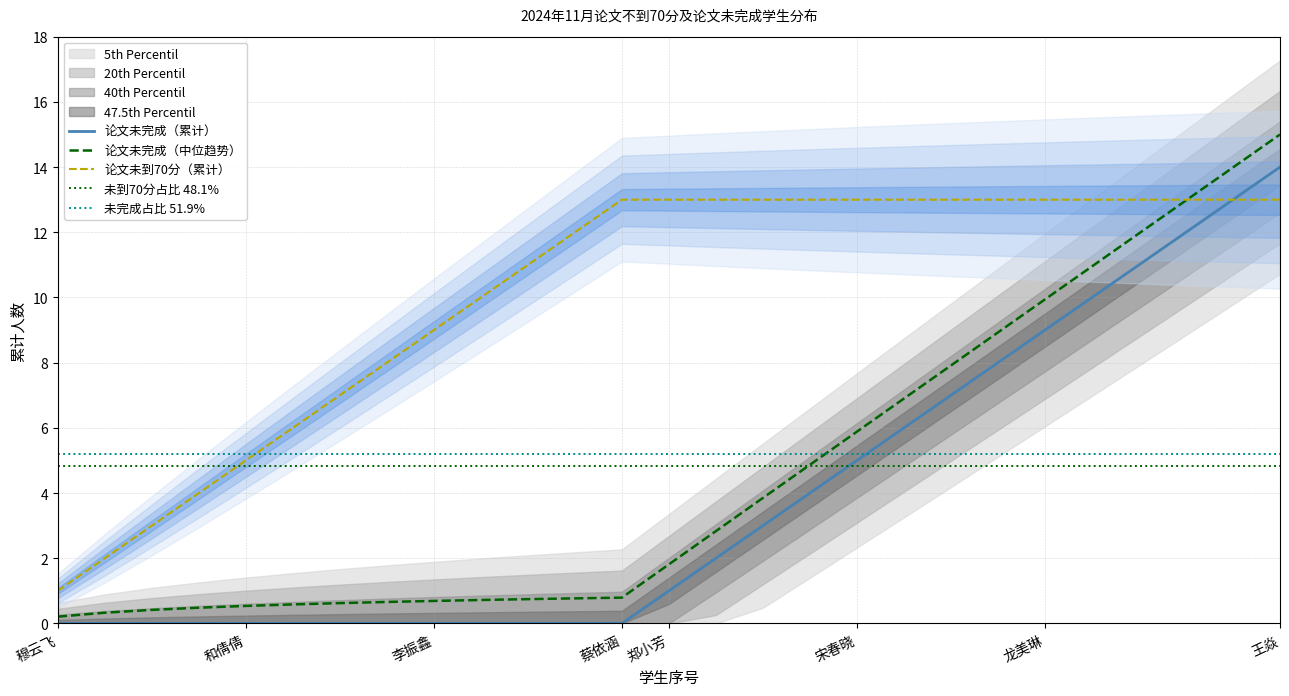

True or false: 未完成占比 51.9% and 未到70分占比 48.1% cross at least once.

False